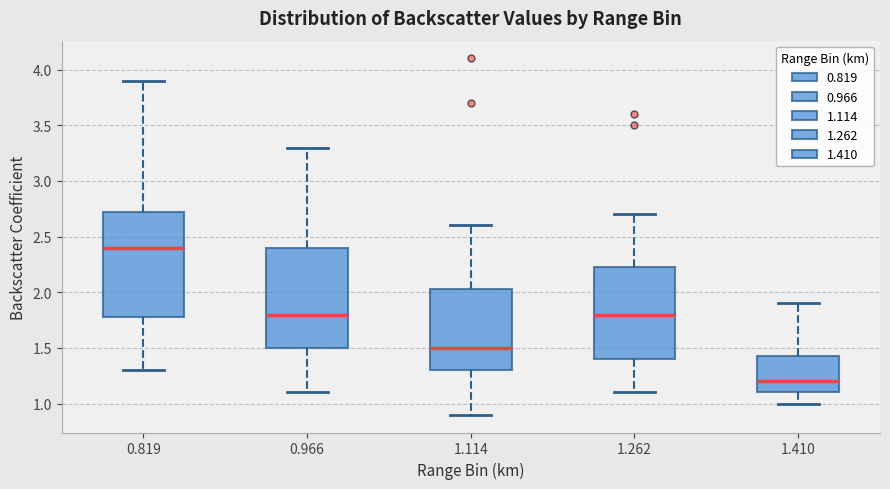

Reading left to right, transcribe this box plot: for each box, give where its median line is, the range the box spans, and where its two whiskers end, as read against the y-axis. The values are not printed on the chart, so give them approximately, as read against the axis.

0.819: median 2.40, box 1.80 to 2.75, whiskers 1.30 to 3.90
0.966: median 1.80, box 1.50 to 2.40, whiskers 1.10 to 3.30
1.114: median 1.50, box 1.30 to 2.05, whiskers 0.90 to 2.60
1.262: median 1.80, box 1.40 to 2.25, whiskers 1.10 to 2.70
1.410: median 1.20, box 1.10 to 1.45, whiskers 1.00 to 1.90